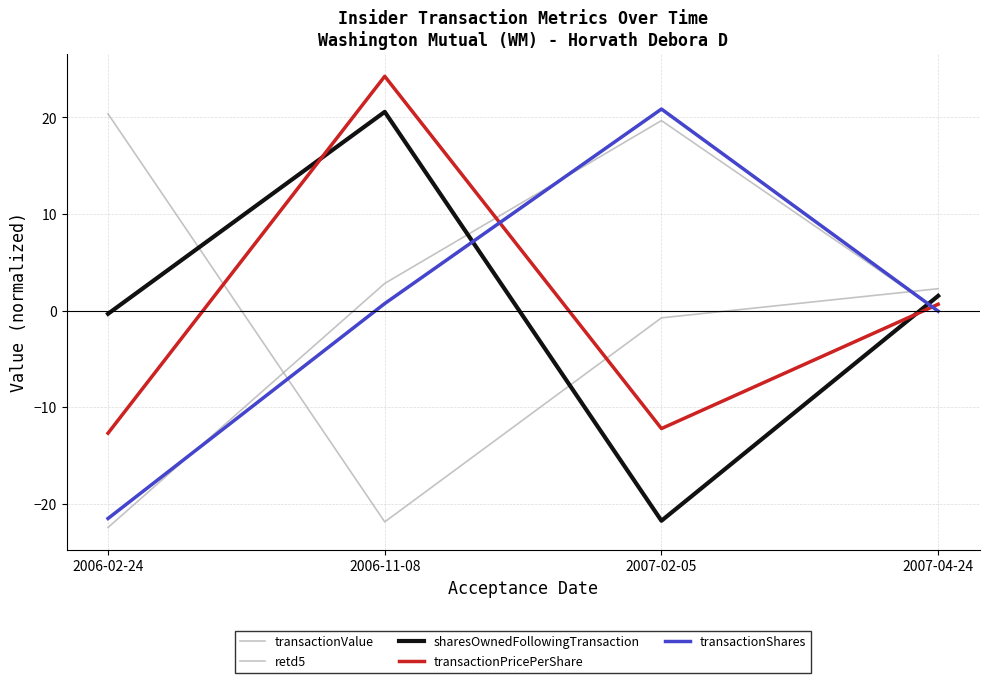

Reading left to right, what are all the values shown in this chart?

transactionValue: -22.5	2.8	19.7	-0.0
retd5: 20.4	-21.9	-0.8	2.3
sharesOwnedFollowingTransaction: -0.3	20.6	-21.8	1.5
transactionPricePerShare: -12.7	24.3	-12.2	0.7
transactionShares: -21.5	0.7	20.9	-0.1